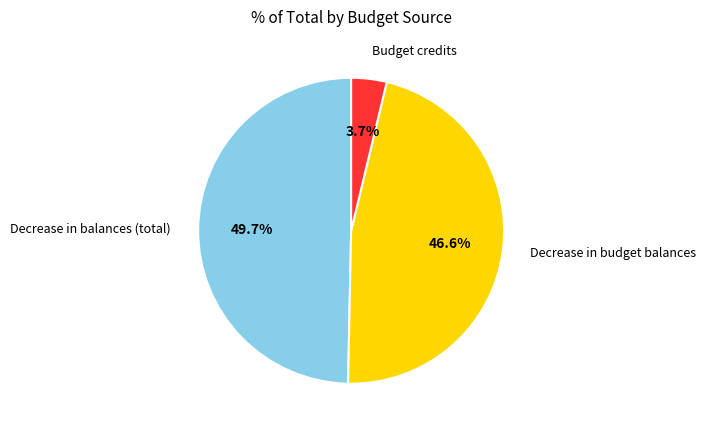

Rank the categories by value from highest to lowest.

Decrease in balances (total), Decrease in budget balances, Budget credits